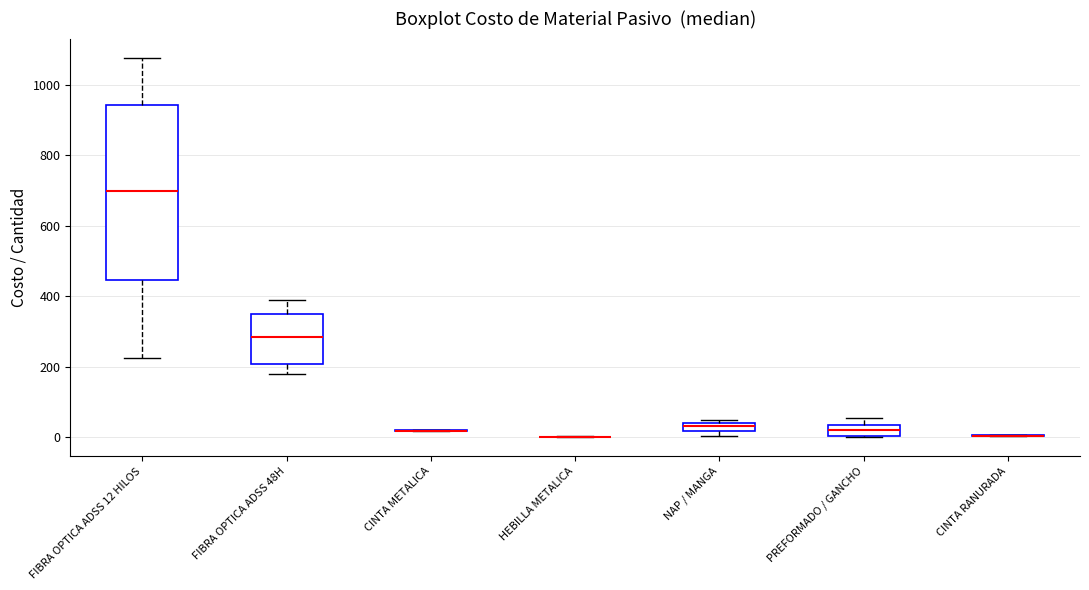

Which box is the tallest, from its lower edge to its upper edge?

FIBRA OPTICA ADSS 12 HILOS